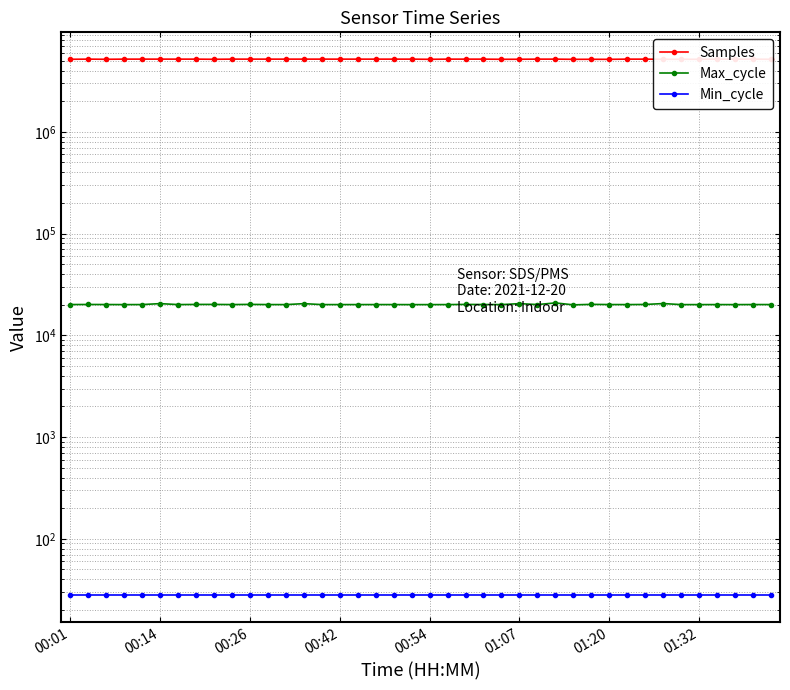

Reading left to right, what are all the values shown in this chart?

Samples: 5167720	5185730	5167879	5185507	5185086	5185341	5185491	5185136	5167582	5184947	5185147	5185012	5185082	5185318	5185260	5184551	5184787	5184285	5184785	5184651	5165852	5184848	5185044	5184669	5166619	5171550	5184530	5185176	5163155	5167311	5163141	5184452	5184247	5166294	5166430	5166989	5184328	5184290	5184307	5166541
Max_cycle: 20068	20096	20073	20042	20056	20487	20052	20117	20124	20061	20137	20059	20042	20476	20049	20049	20050	20054	20053	20034	20037	20049	20120	20078	20045	20484	20060	20818	19926	20149	20065	20046	20107	20519	20037	20041	20050	20038	20069	20058
Min_cycle: 28	28	28	28	28	28	28	28	28	28	28	28	28	28	28	28	28	28	28	28	28	28	28	28	28	28	28	28	28	28	28	28	28	28	28	28	28	28	28	28